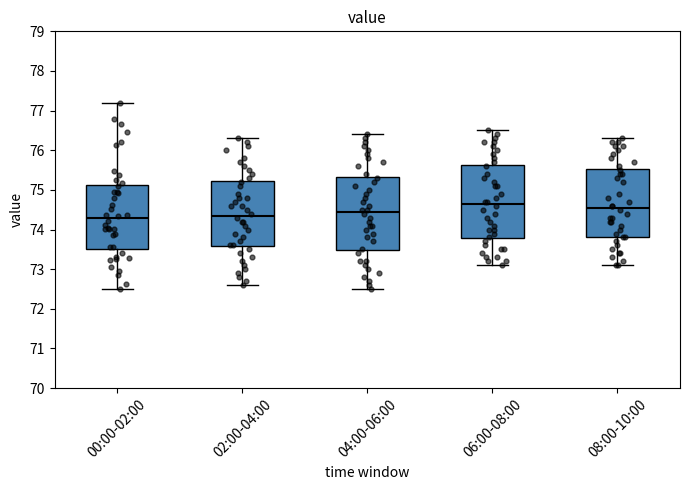

Where does the upper whisker of the box for 08:00-10:00 end on the y-axis? The values are not printed on the chart, so give them approximately, as read against the axis.

76.3